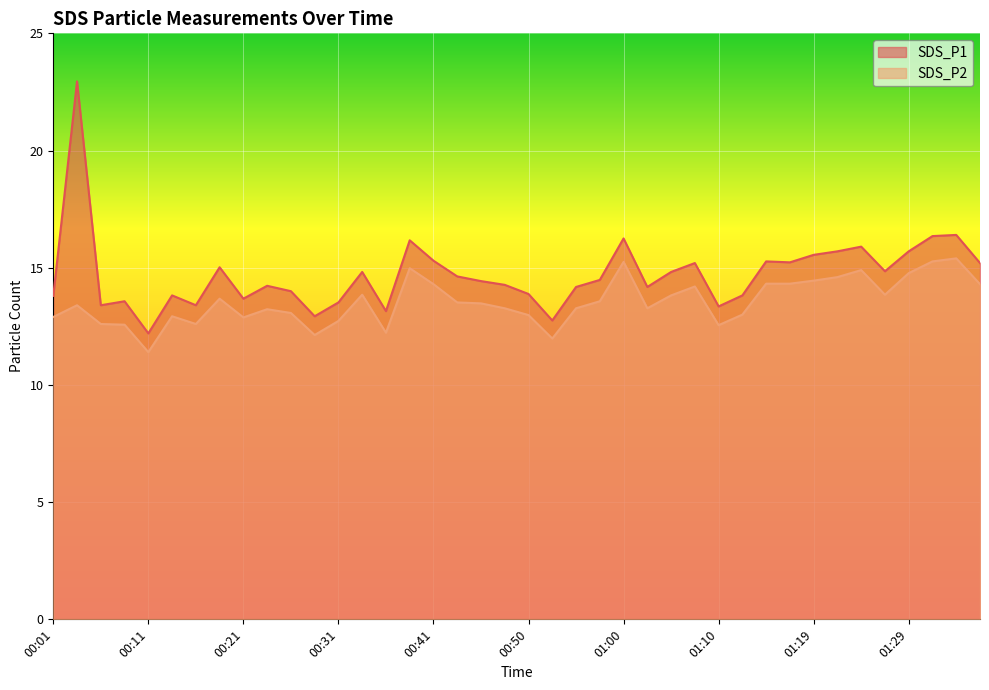

At which label does SDS_P1 first exceed 14?

00:04